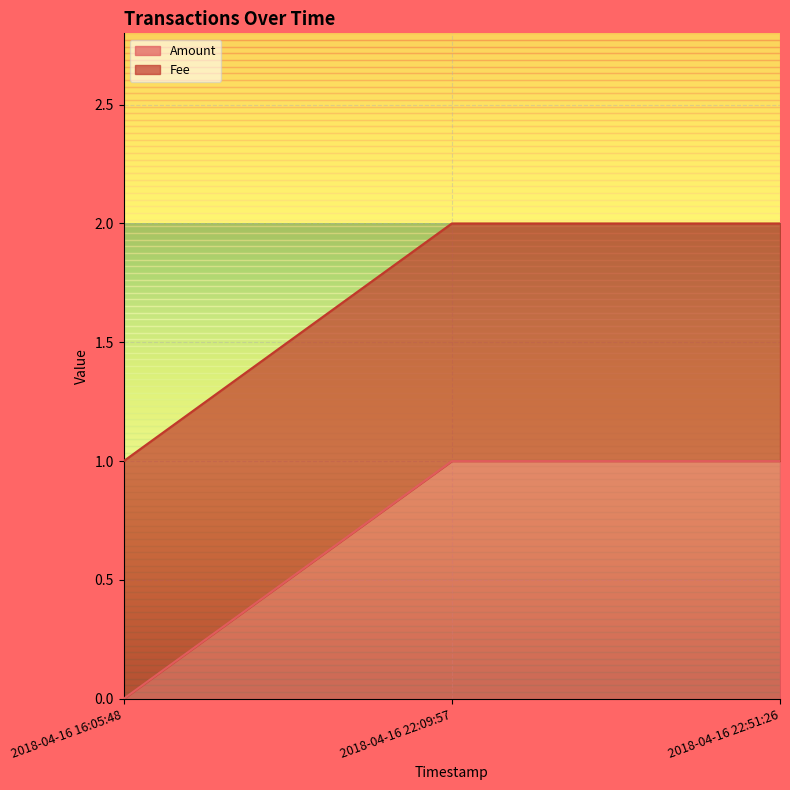

Rank the categories by value from lowest to highest.

2018-04-16 16:05:48, 2018-04-16 22:09:57, 2018-04-16 22:51:26